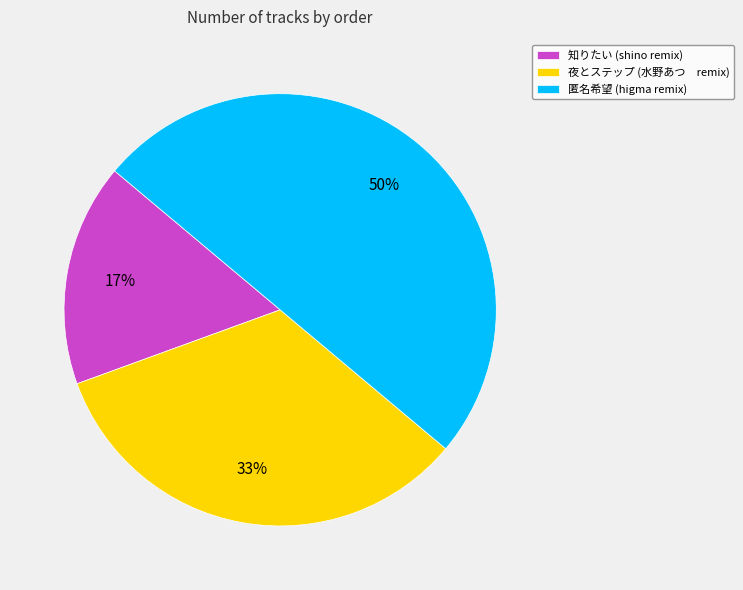

To the nearest percent, what is the difference between the largest and smallest slice percentages?

33%